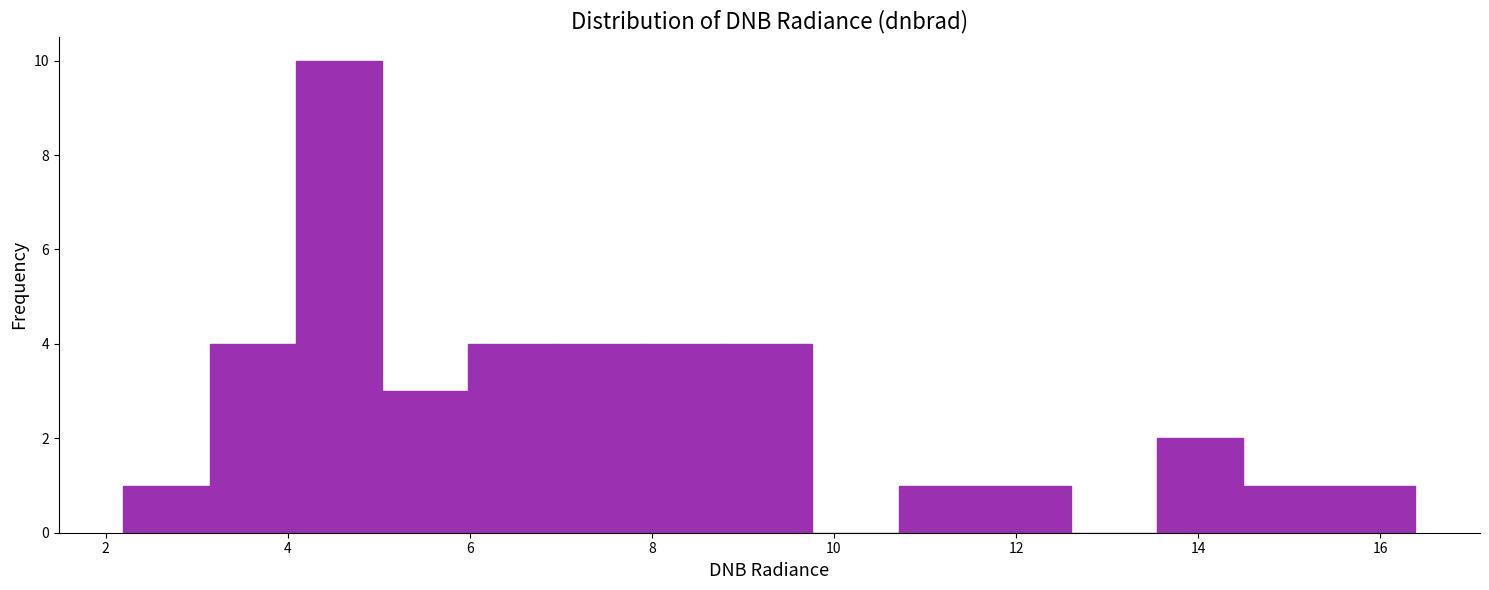

Over which range of the x-axis is the bar tallest?

4.0 to 5.0